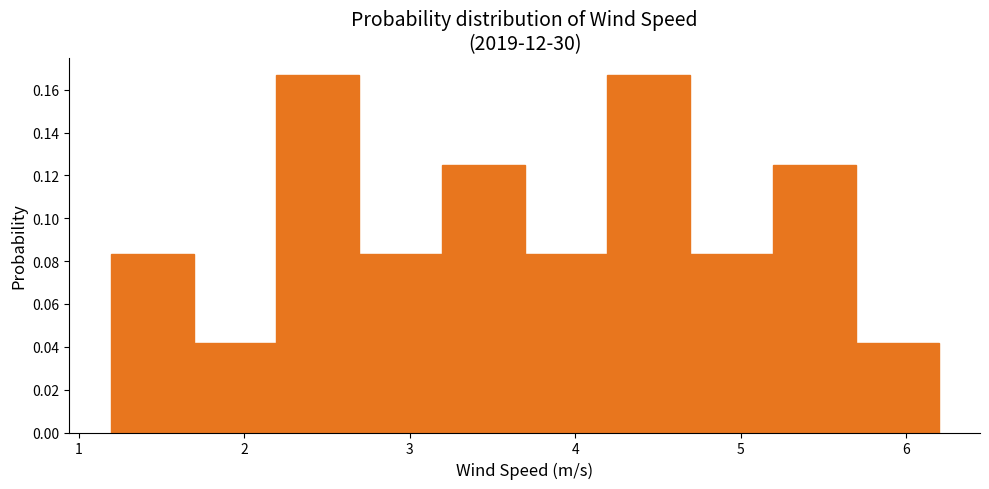

What is the height of the bar covering 3.7 to 4.2 on the x-axis? Neither the bar edges nor the heights are printed on the chart, so give them approximately, as read against the axes.

0.084